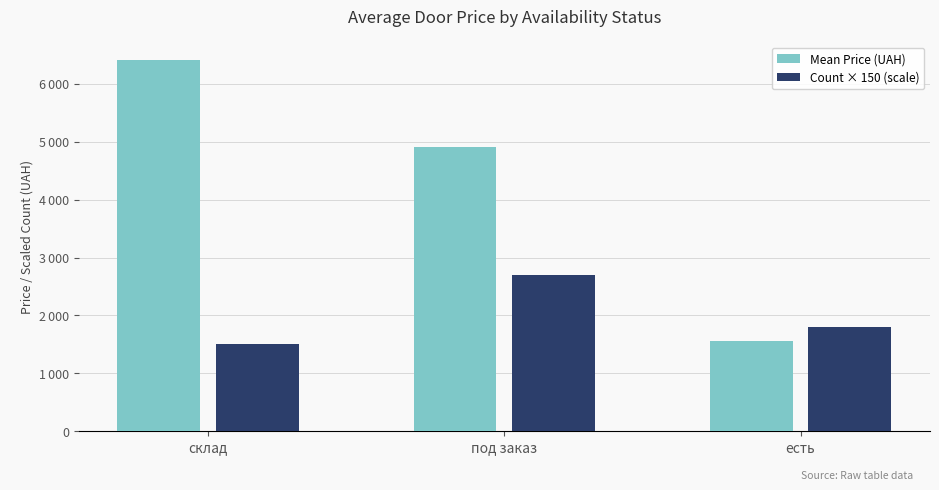

Does the chart contain any negative values?

No